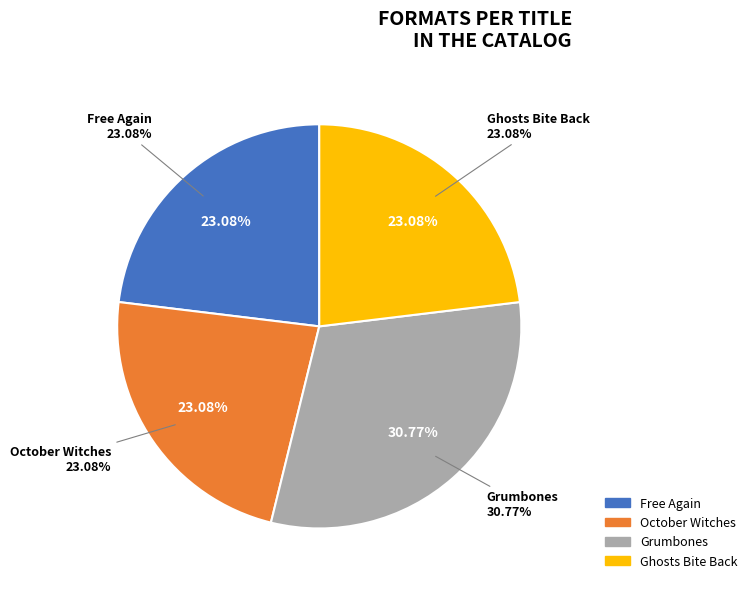

Approximately how many times larger is the value at Grumbones compared to October Witches?

1.3